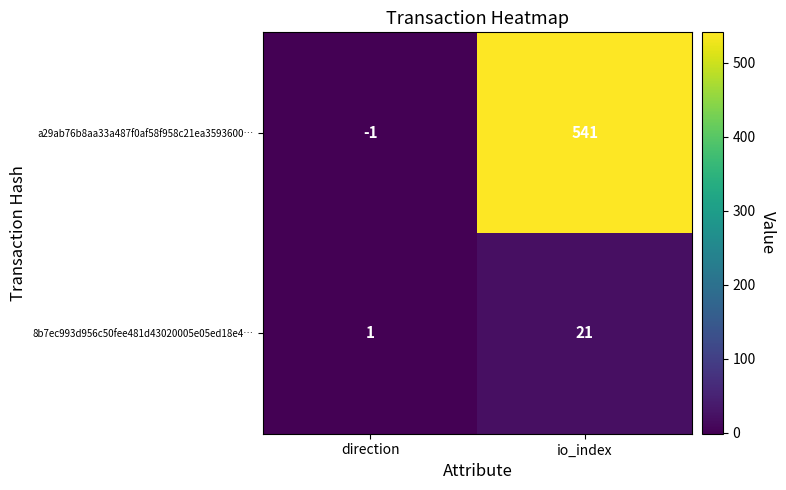

At how many categories does at least one series exceed 390?

1